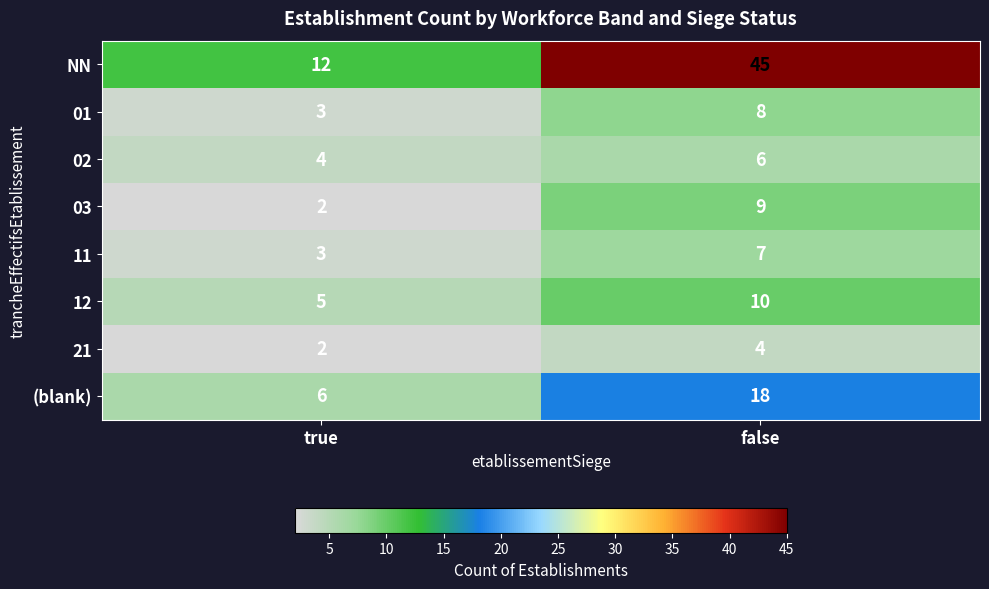

Reading left to right, list all the values displayed in this chart.

NN: 12	45
01: 3	8
02: 4	6
03: 2	9
11: 3	7
12: 5	10
21: 2	4
(blank): 6	18